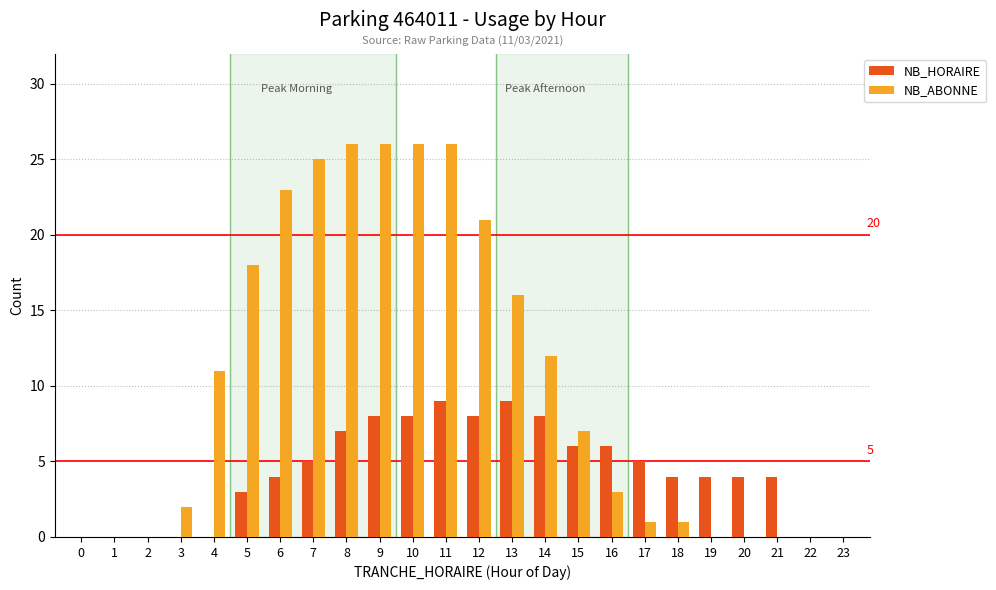

Reading left to right, what are all the values shown in this chart?

NB_HORAIRE: 0	0	0	0	0	3	4	5	7	8	8	9	8	9	8	6	6	5	4	4	4	4	0	0
NB_ABONNE: 0	0	0	2	11	18	23	25	26	26	26	26	21	16	12	7	3	1	1	0	0	0	0	0